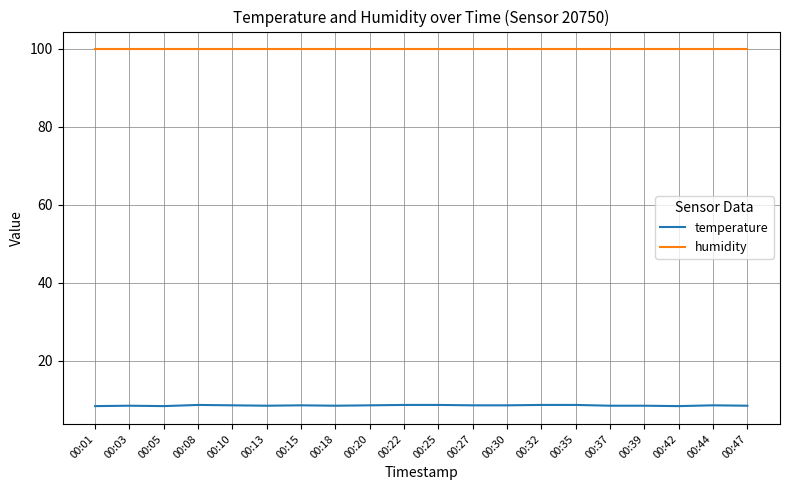

What is the spread (max minus min) of values at 00:32?

91.2